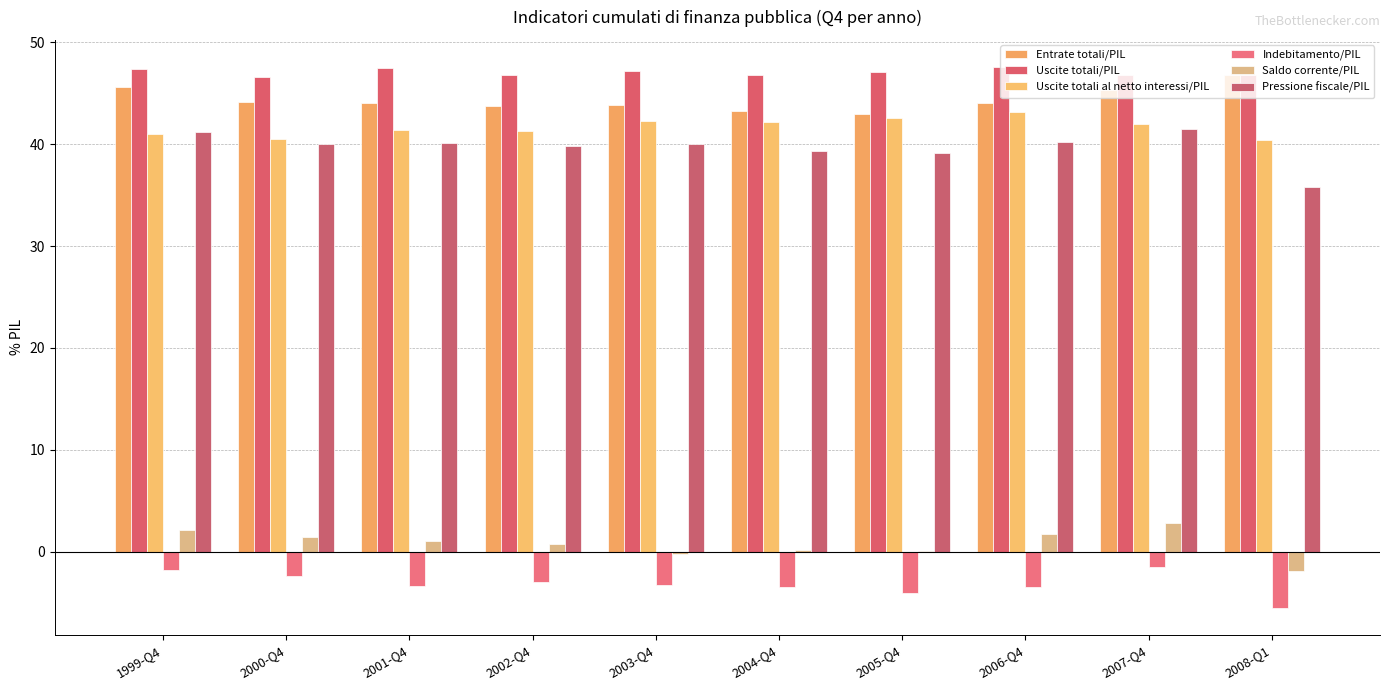

What is the maximum value shown in the chart?

47.6